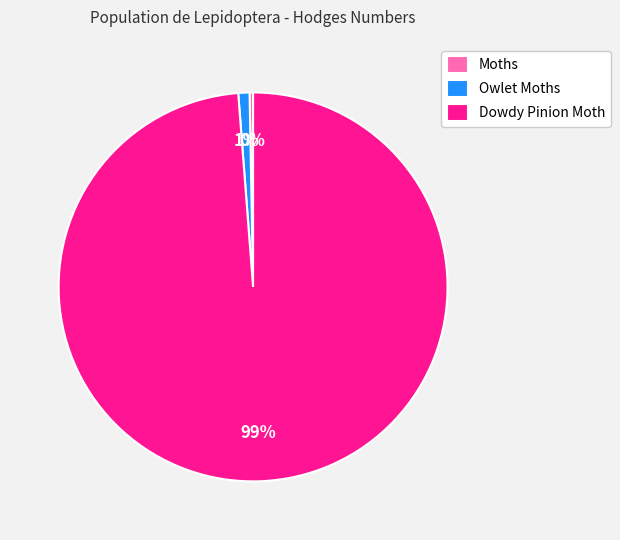

Rank the categories by value from highest to lowest.

Dowdy Pinion Moth, Owlet Moths, Moths